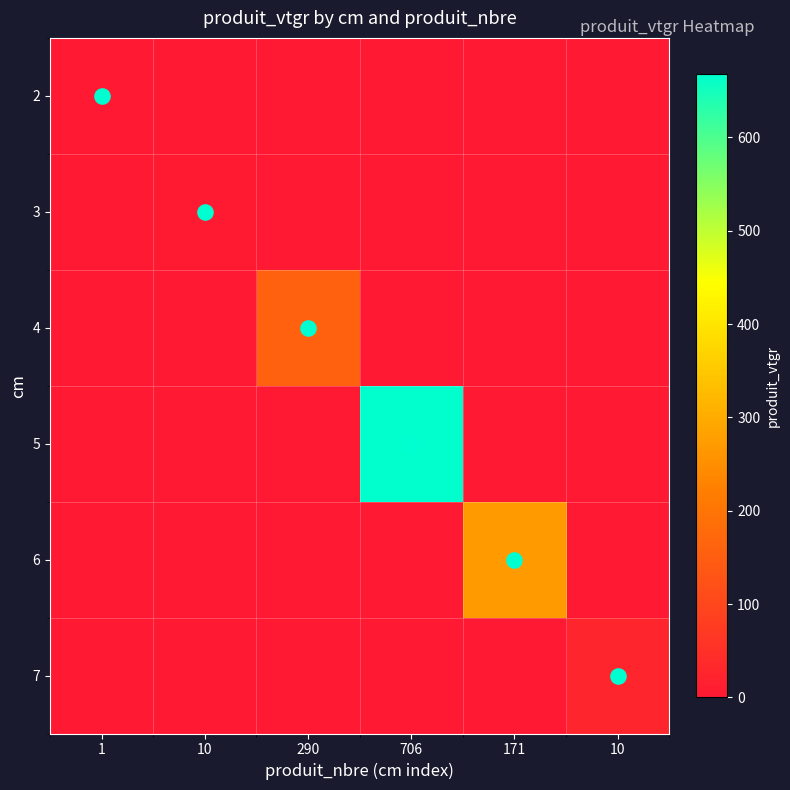

Which series has the largest range (max minus min)?

5